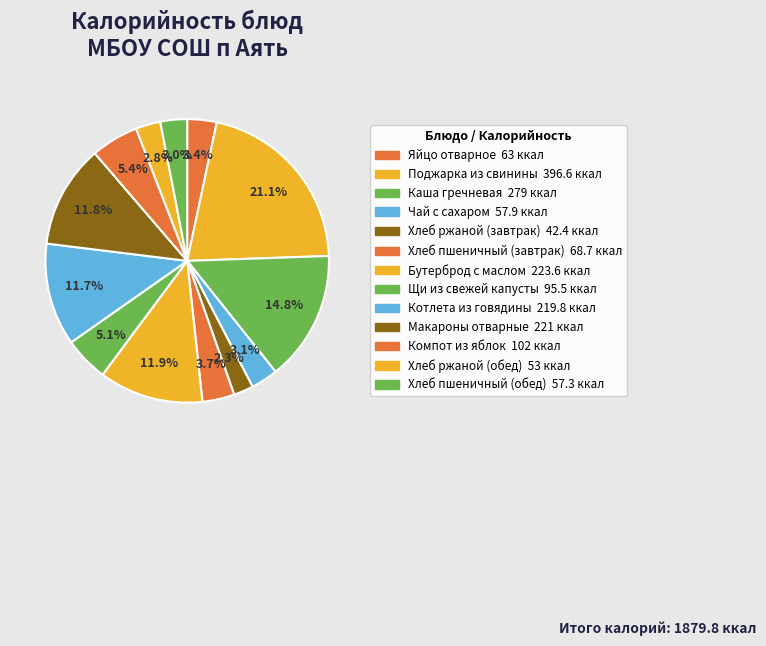

The Хлеб ржаной (обед) slice represents 3% of the pie. True or false?

True